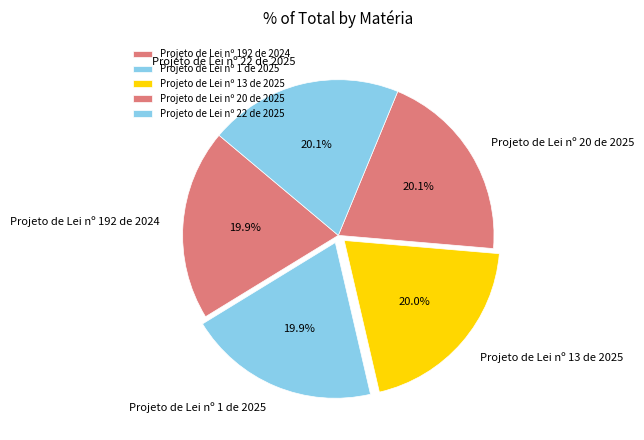

Does Projeto de Lei nº 13 de 2025 account for over 50% of the chart?

No